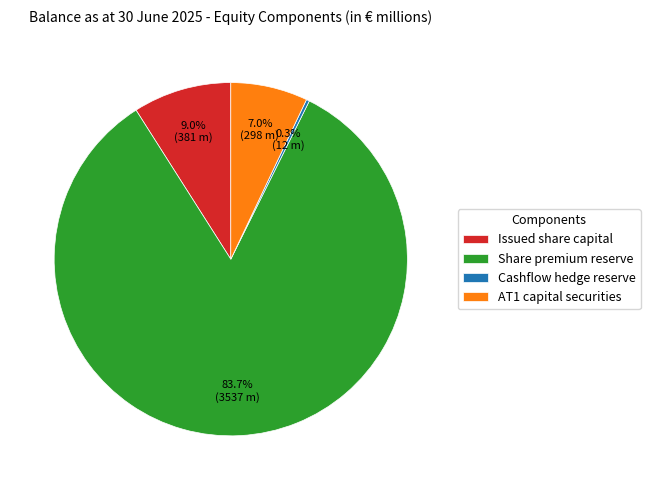

Count the number of slices in the pie.

4